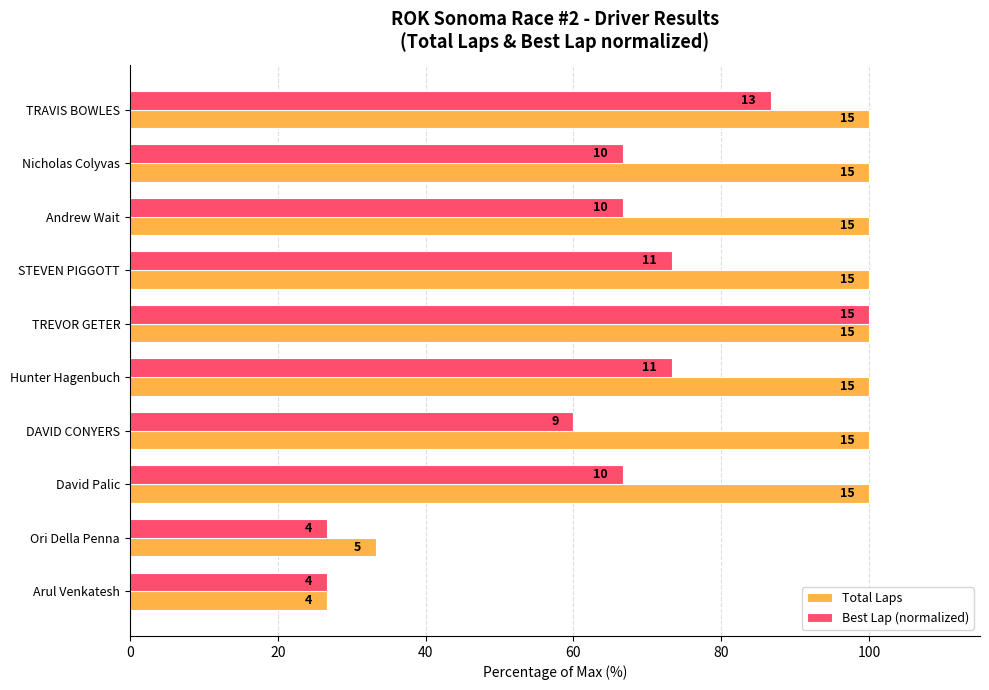

What are all the series names shown in the legend?

Total Laps, Best Lap (normalized)